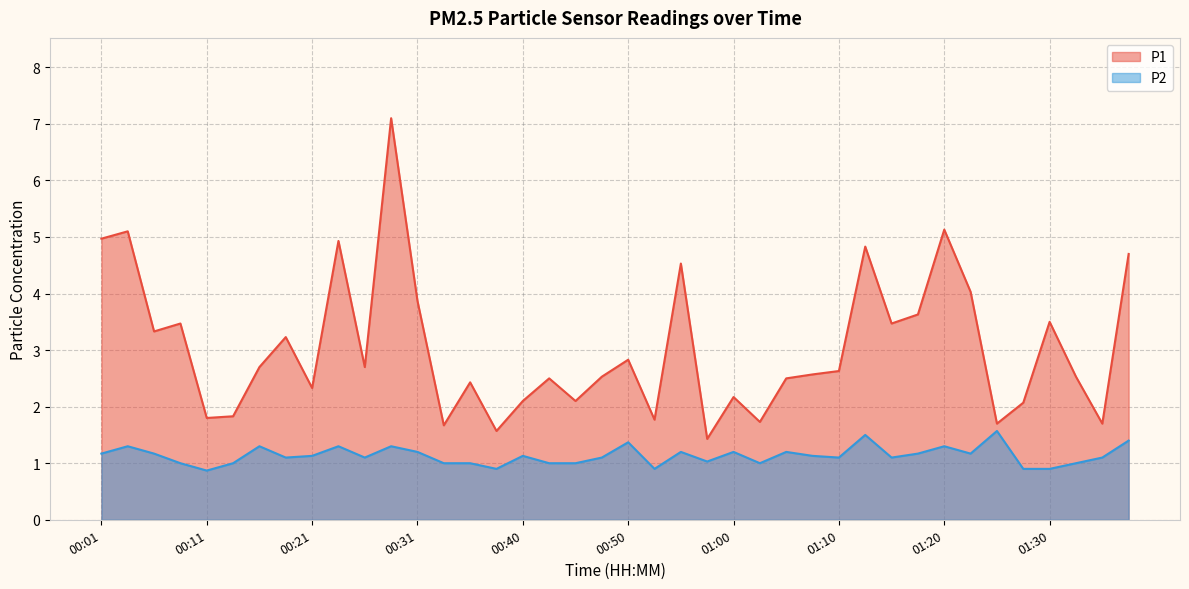

What is the spread (max minus min) of values at 00:21?

1.2